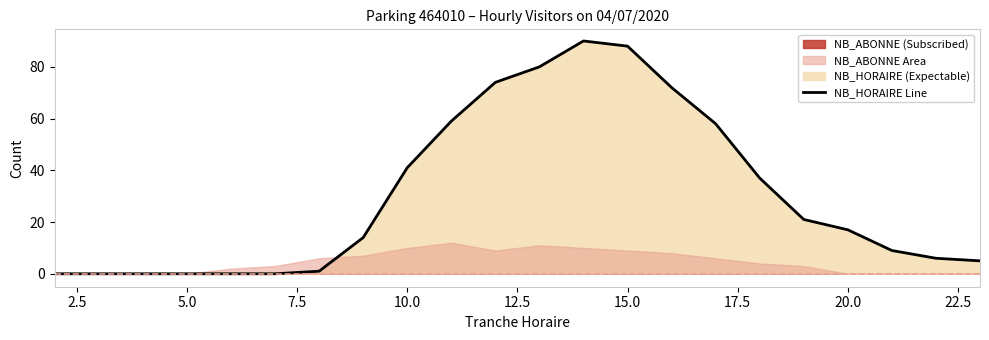

What is the difference between the maximum and minimum values?

90